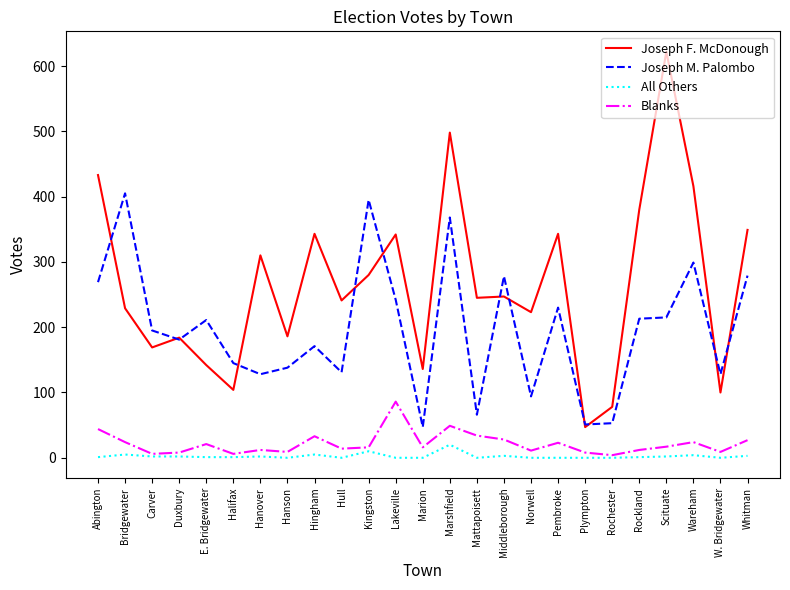

The value of Joseph F. McDonough at Hull is 149. True or false?

False